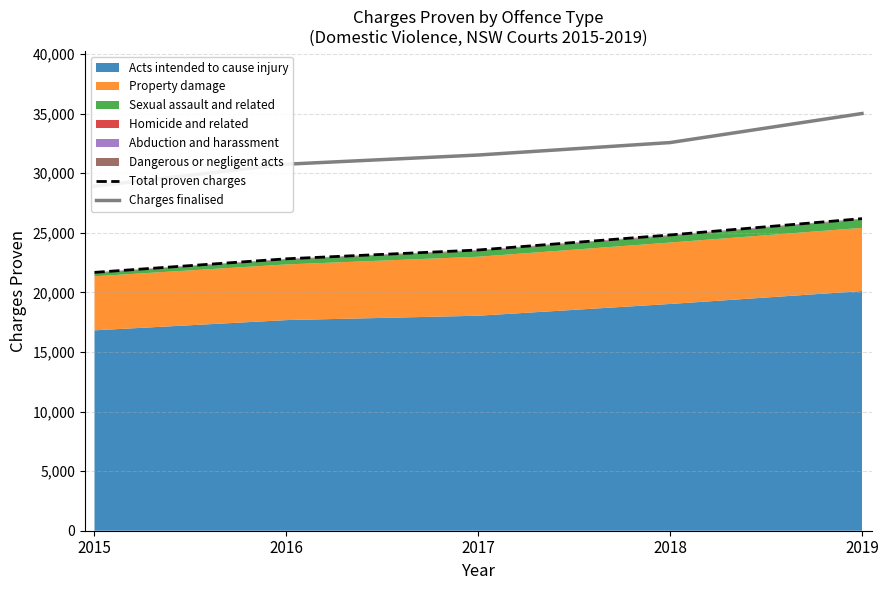

Does the chart display data point markers on the line(s)?

No